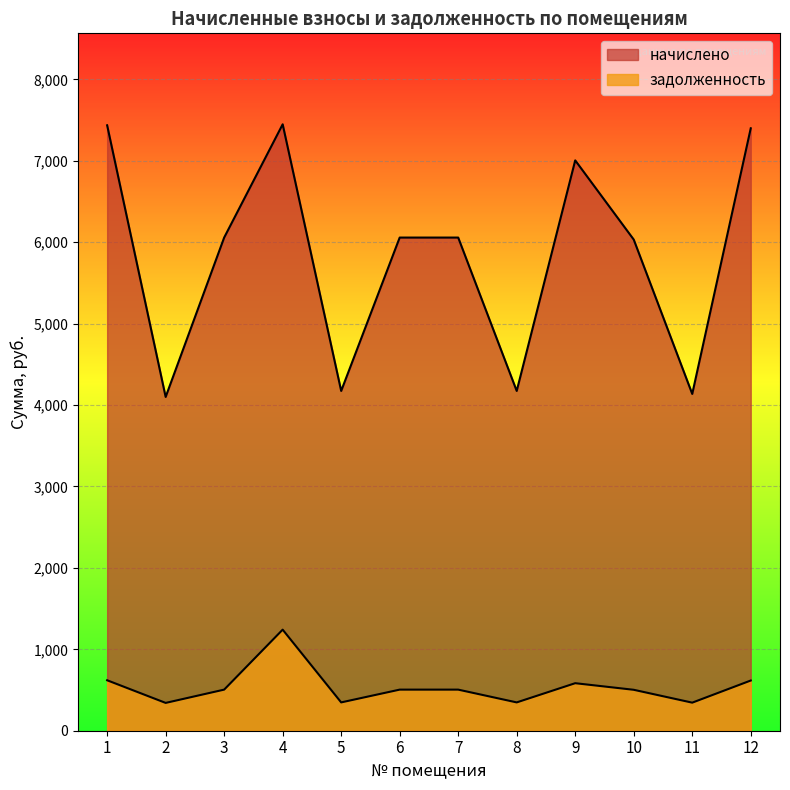

How many lines are shown in the chart?

2